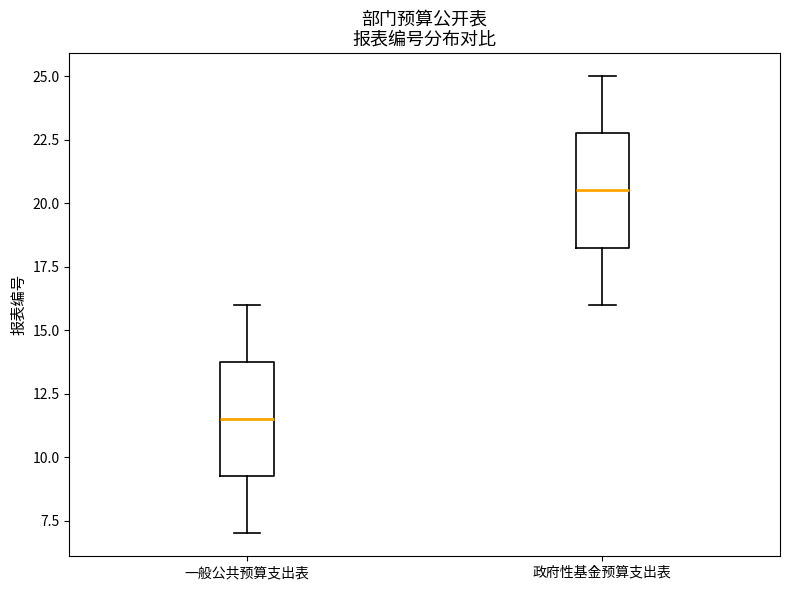

Which box has the lowest median line?

一般公共预算支出表